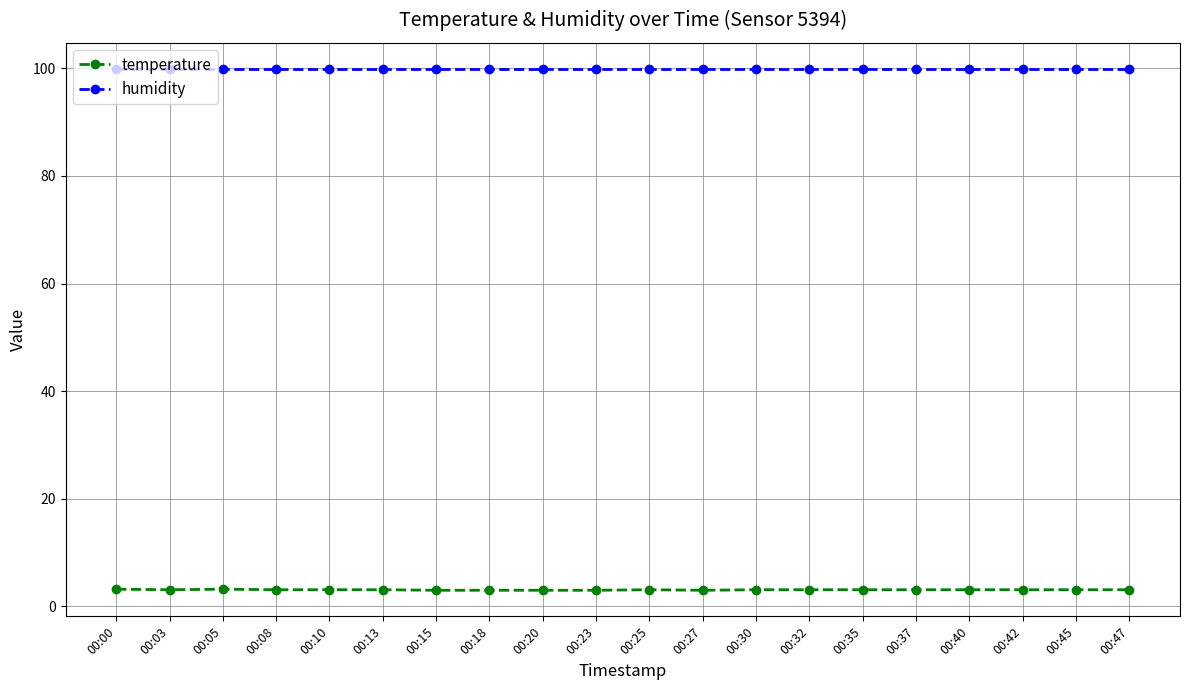

How many series are shown in this chart?

2